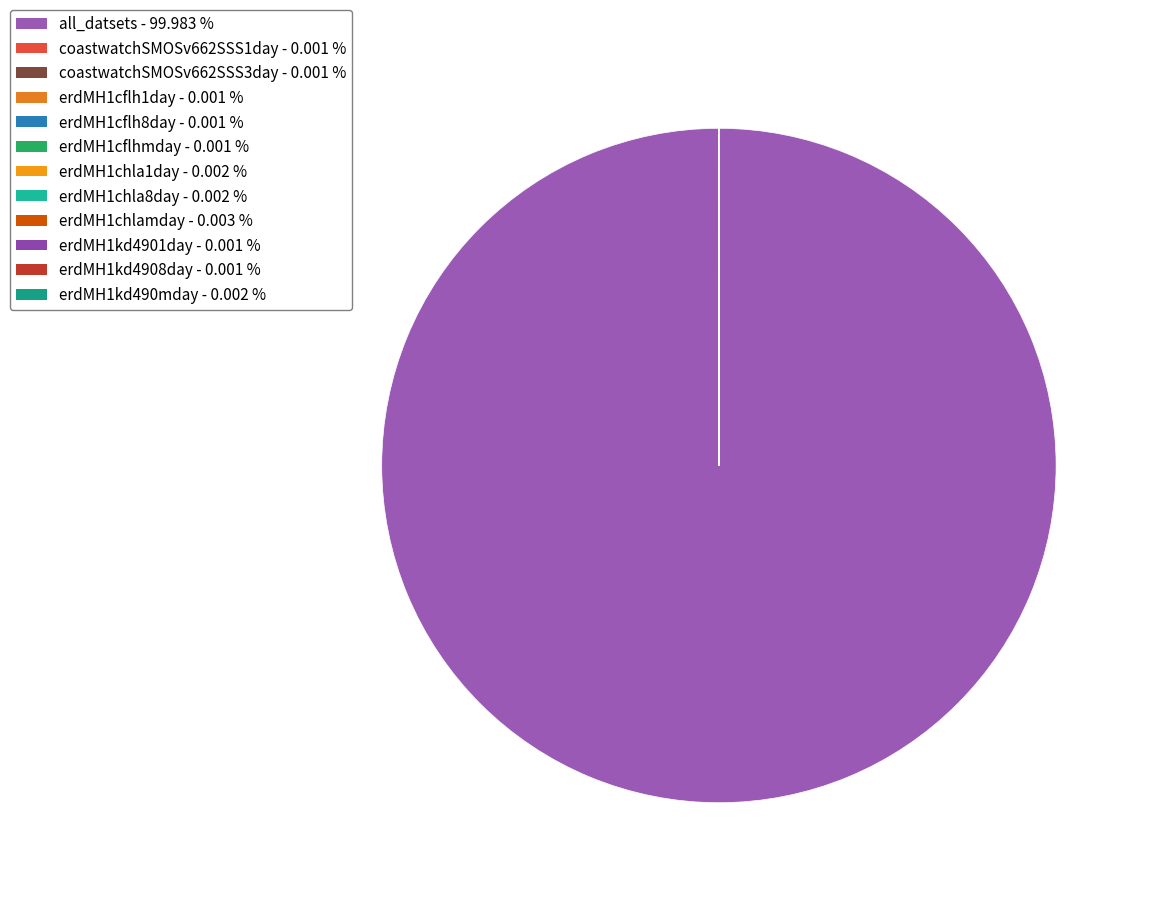

What is the ratio of the value at erdMH1chla8day to the value at coastwatchSMOSv662SSS1day?

3.1